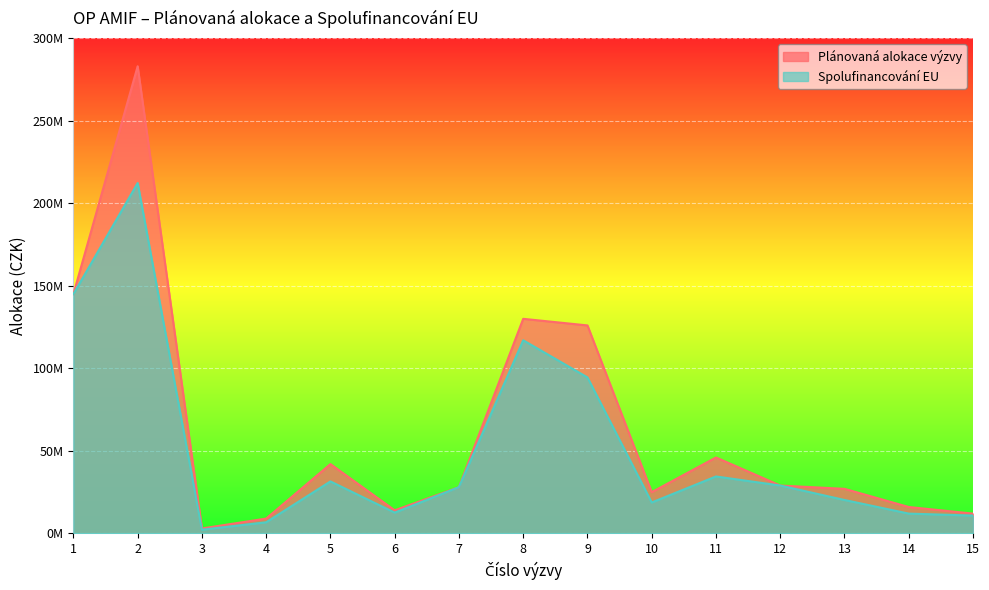

At how many categories does at least one series exceed 143577815?

2